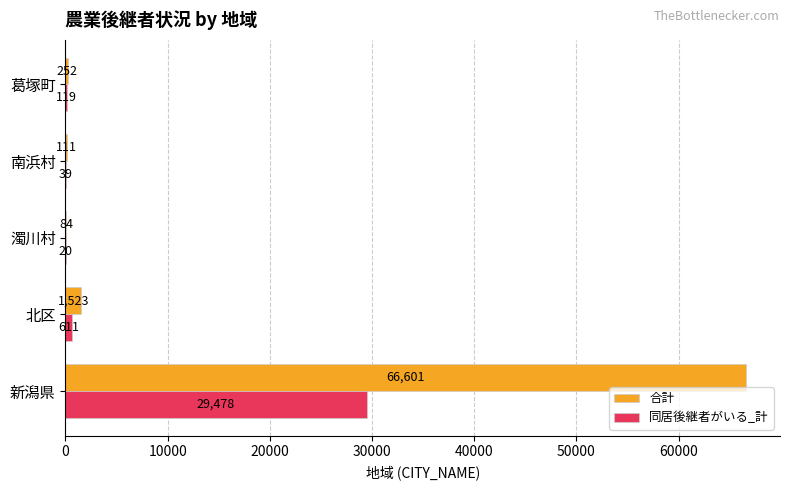

At which label does 同居後継者がいる_計 reach its peak?

新潟県